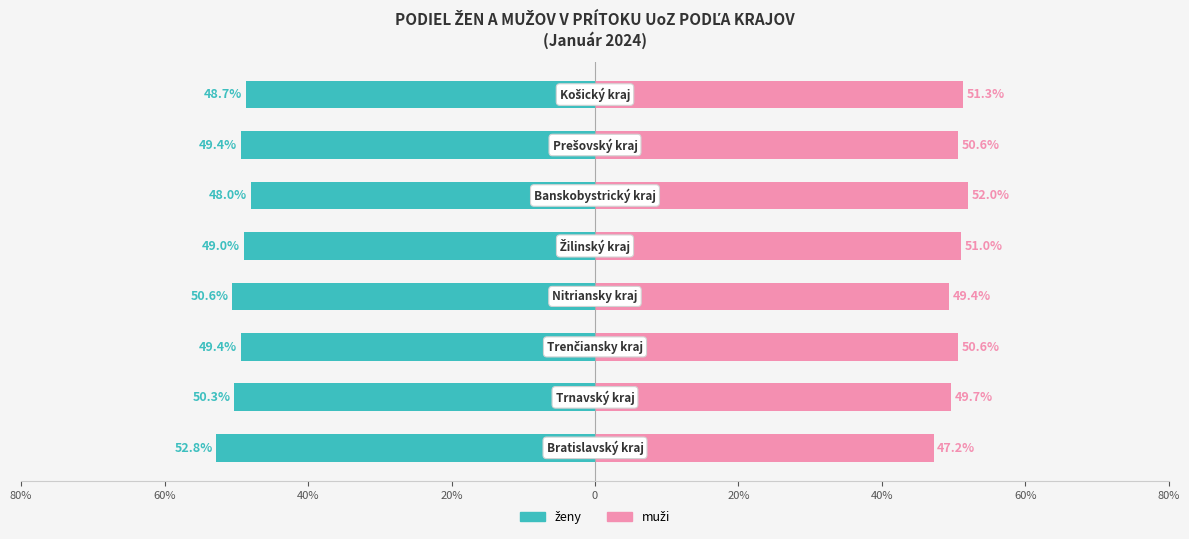

Reading left to right, list all the values displayed in this chart.

ženy: -52.8	-50.3	-49.4	-50.6	-49.0	-48.0	-49.4	-48.7
muži: 47.2	49.7	50.6	49.4	51.0	52.0	50.6	51.3